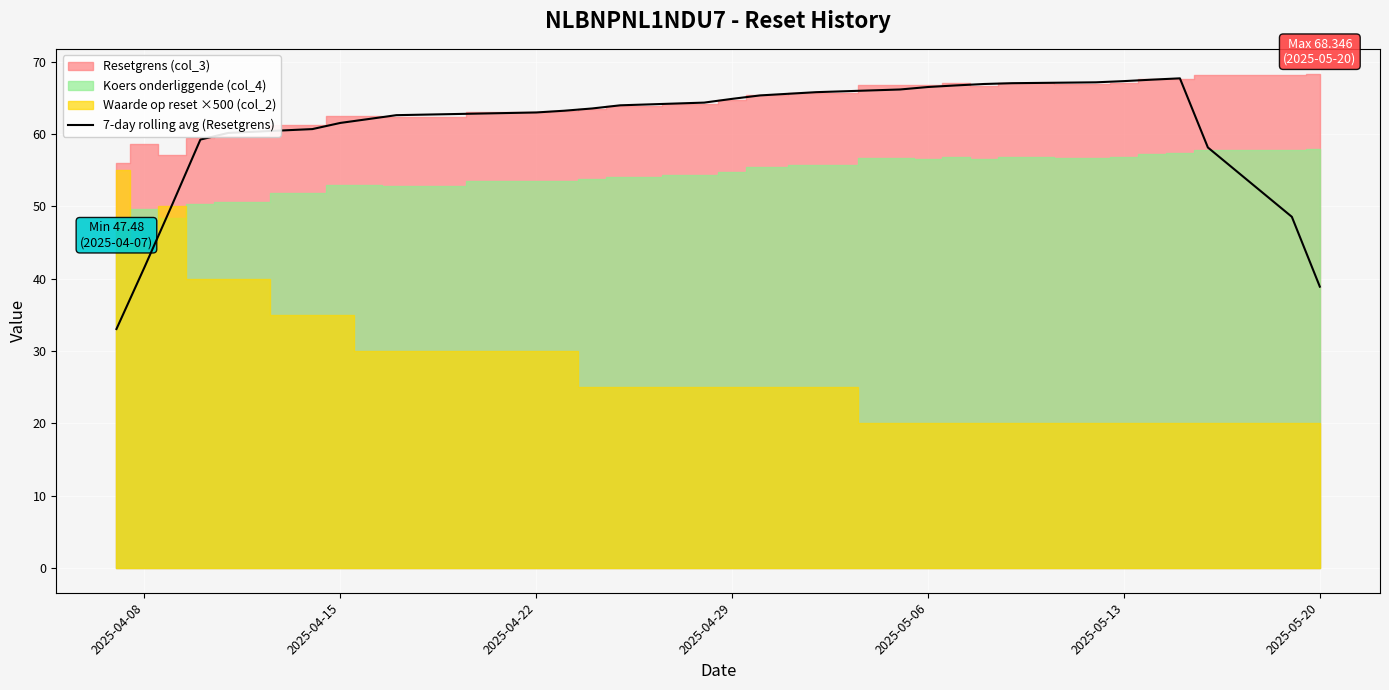

What is the maximum value for 7-day rolling avg (Resetgrens)?

67.7